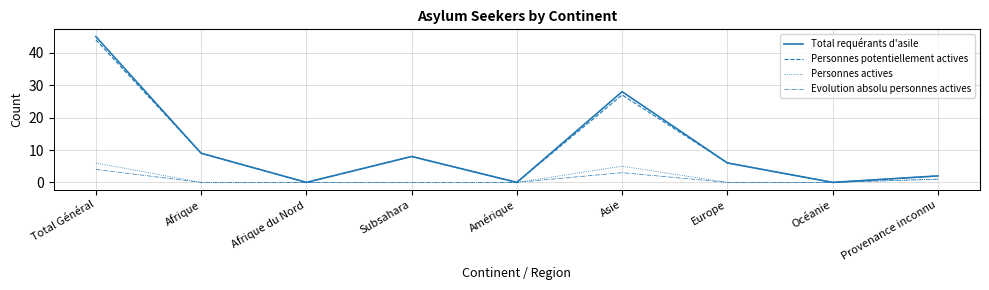

Where is the first local minimum for Personnes potentiellement actives?

Afrique du Nord